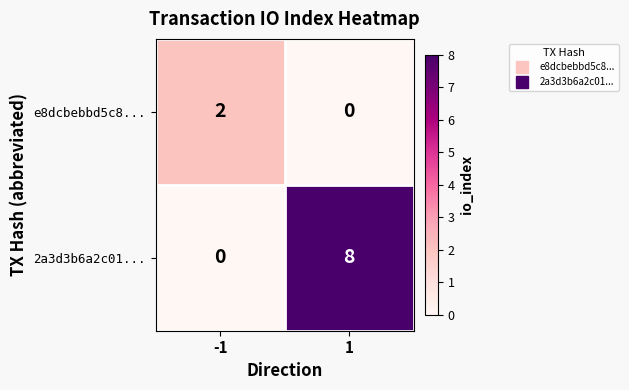

Is it true that e8dcbebbd5c8... equals 1 at 1?

False